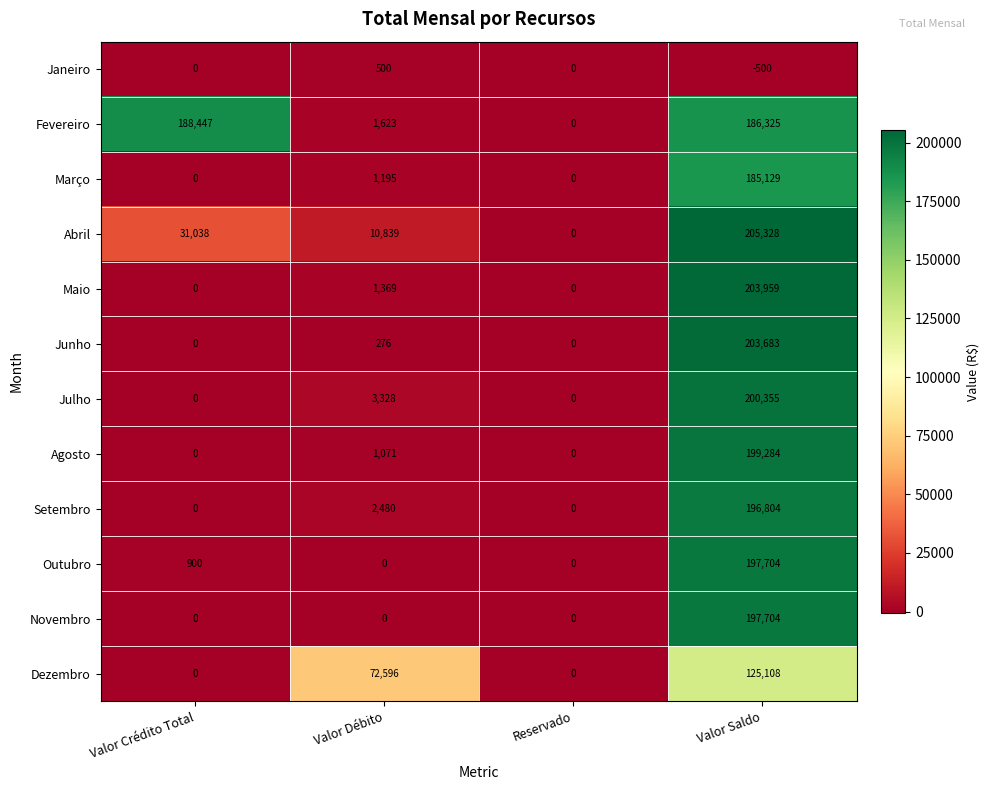

The Janeiro series shows 312 at Valor Débito. True or false?

False